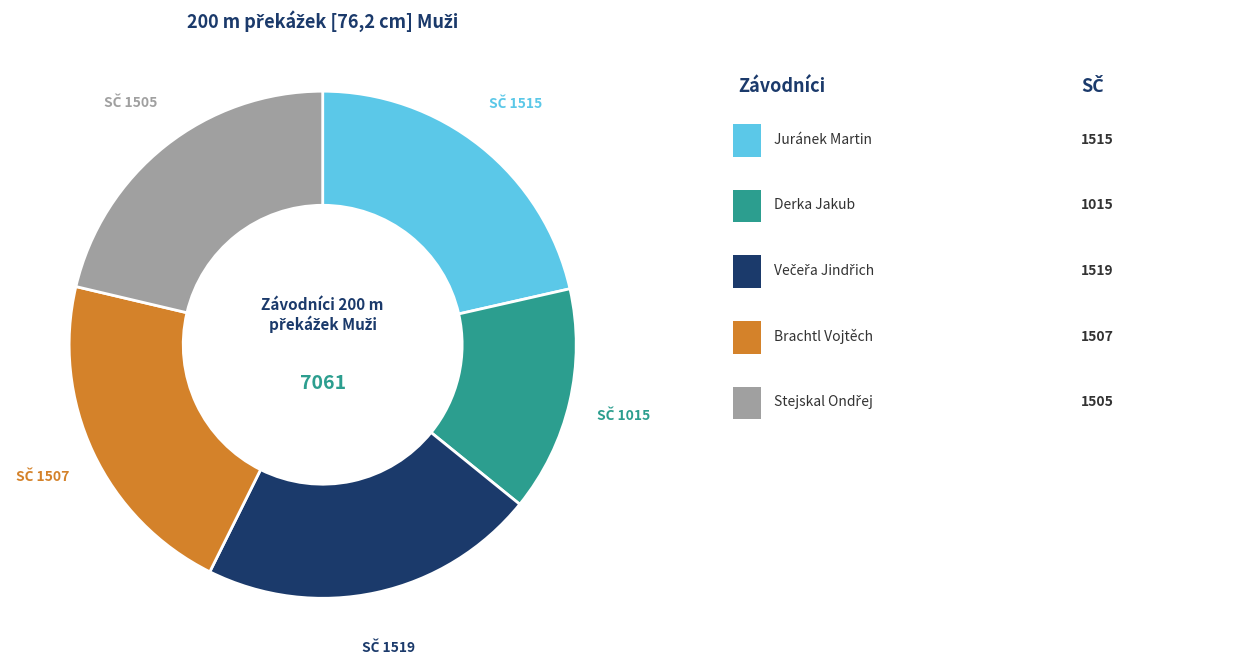

Is there any slice that represents more than half of the pie?

No